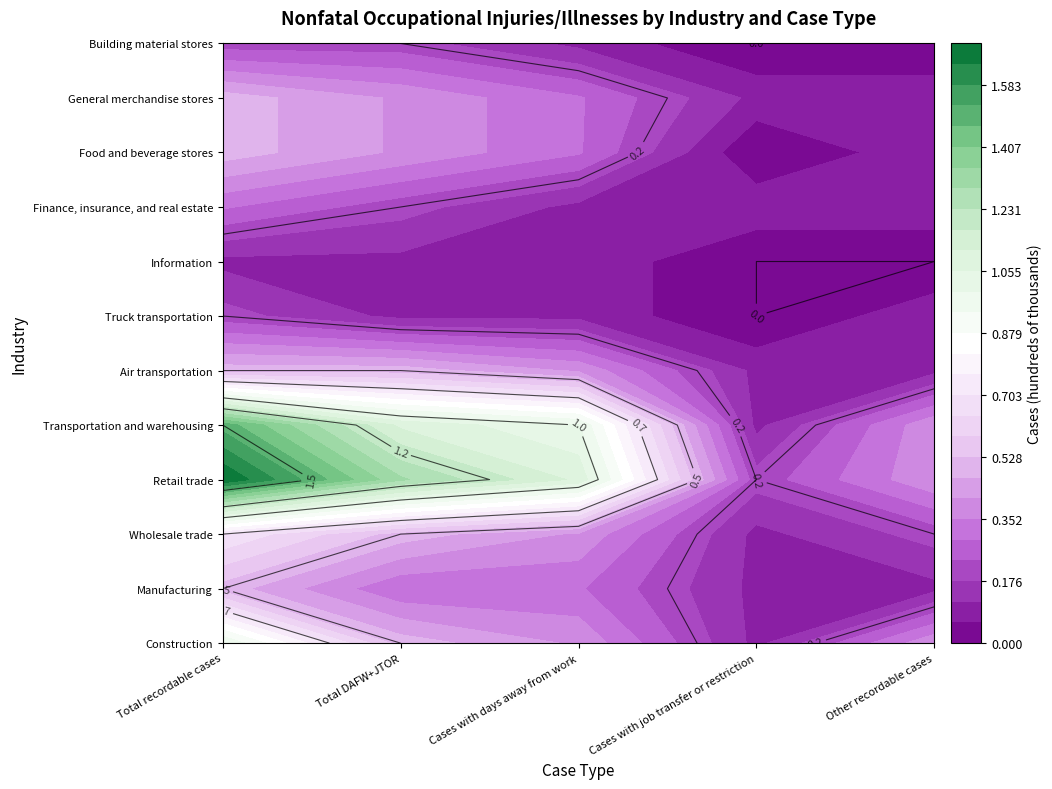

Count the Manufacturing values in the range 0 to 1.

5